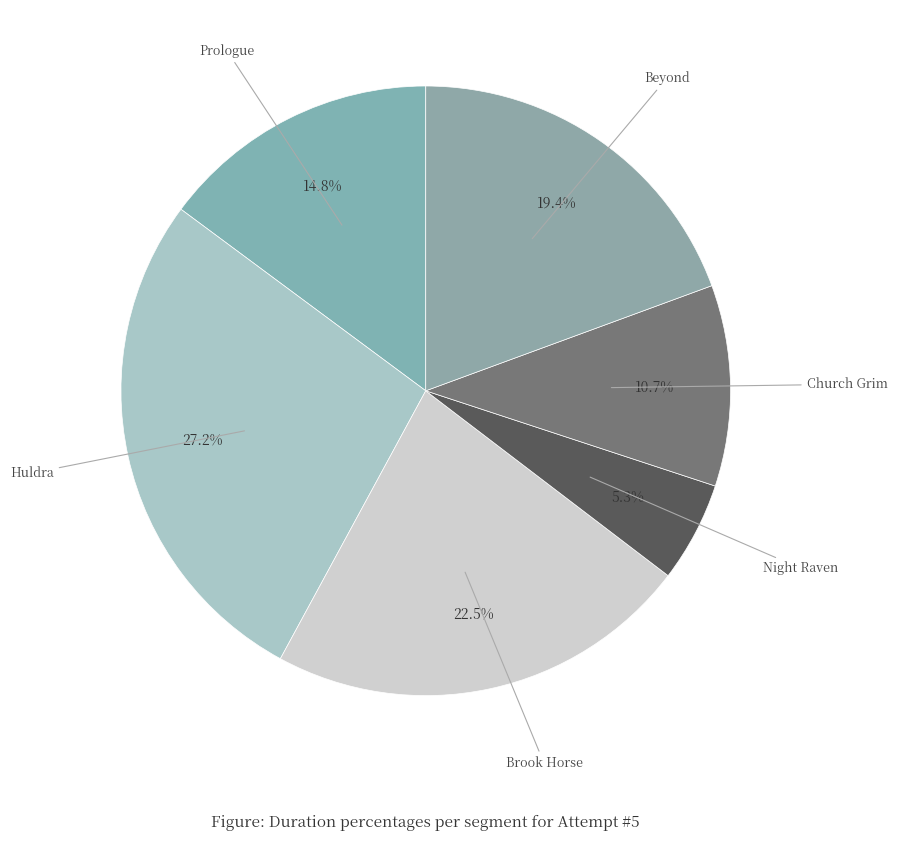

Count the number of slices in the pie.

6